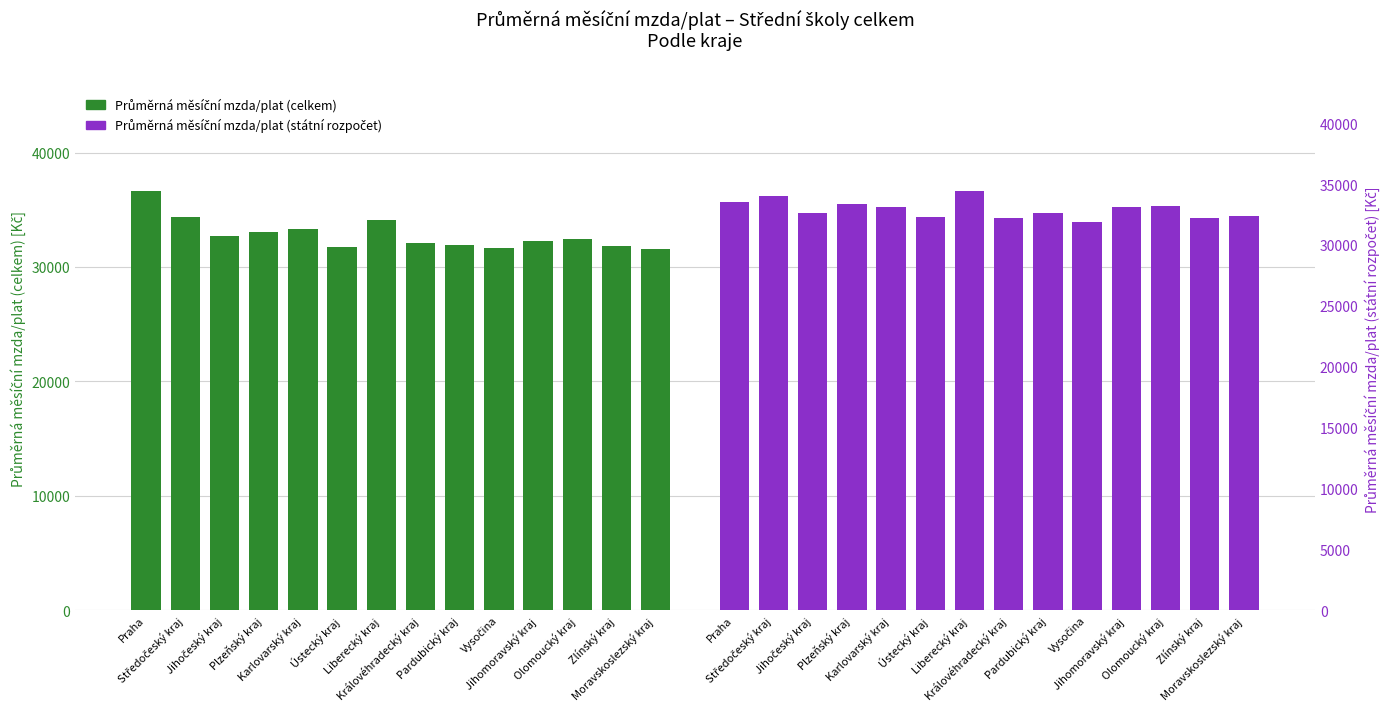

How many series are shown in this chart?

2